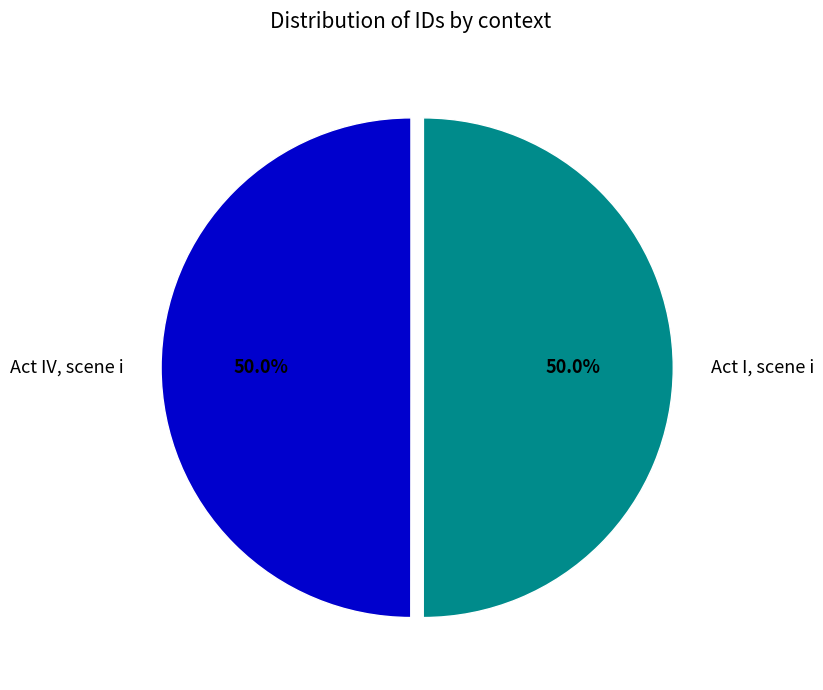

True or false: Act IV, scene i accounts for 61% of the total.

False